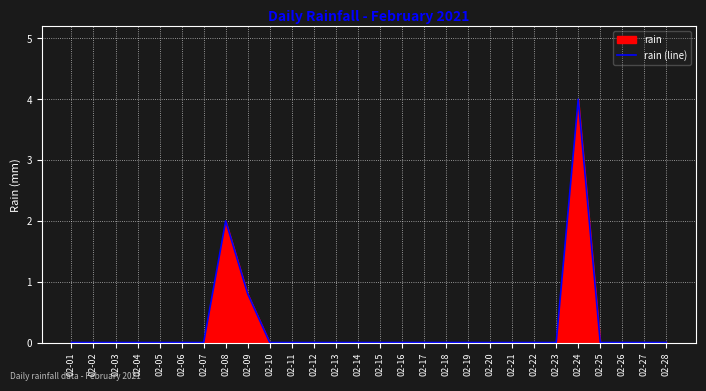

Count the number of categories in the chart.

28